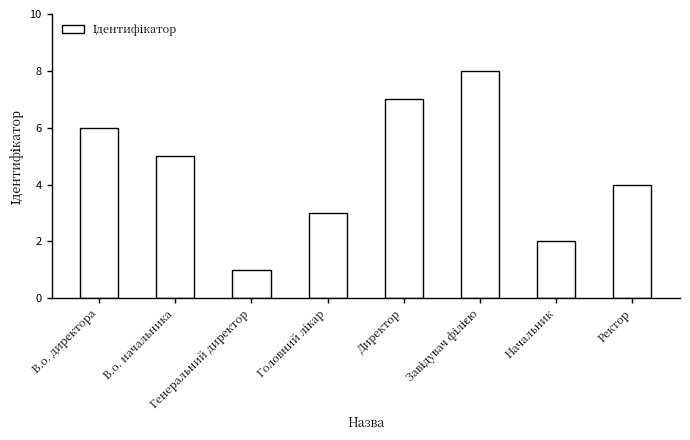

How many series are shown in this chart?

1